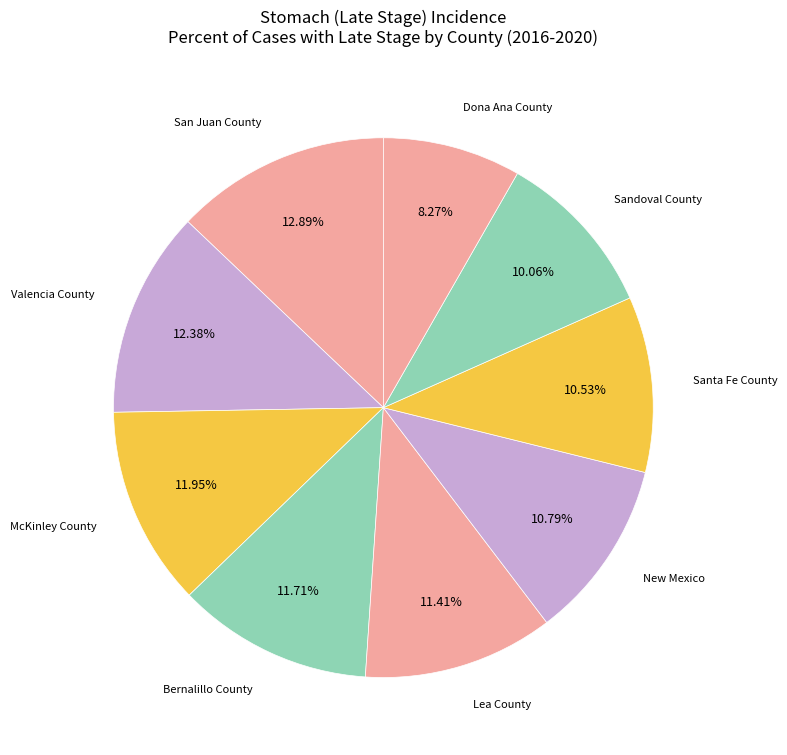

Is the sum of San Juan County and Santa Fe County greater than half?

No